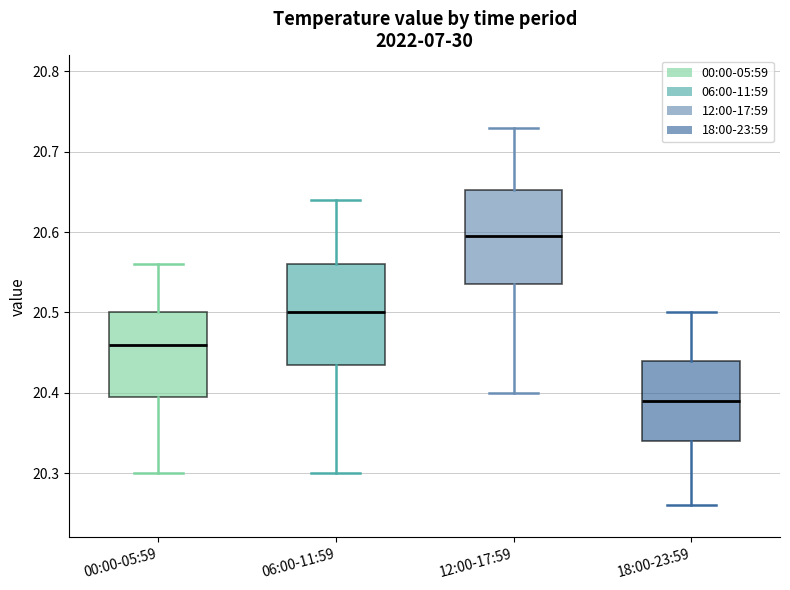

Where does the upper whisker of the box for 18:00-23:59 end on the y-axis? The values are not printed on the chart, so give them approximately, as read against the axis.

20.50